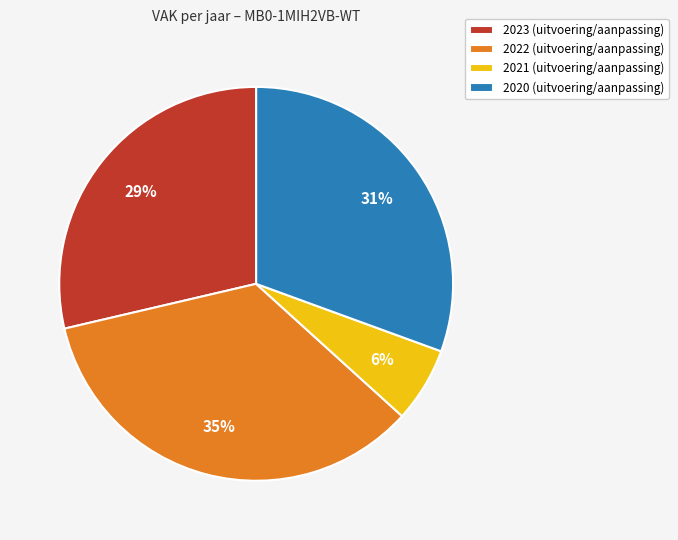

To the nearest percent, what is the average slice percentage?

25%